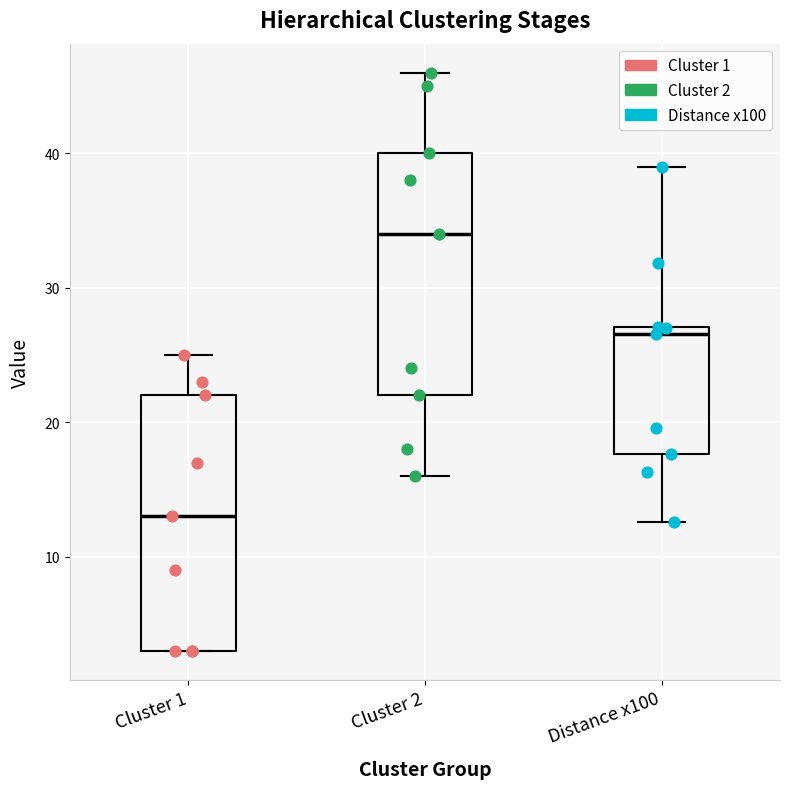

Where is the upper edge of the box for Cluster 1 on the y-axis? The values are not printed on the chart, so give them approximately, as read against the axis.

22